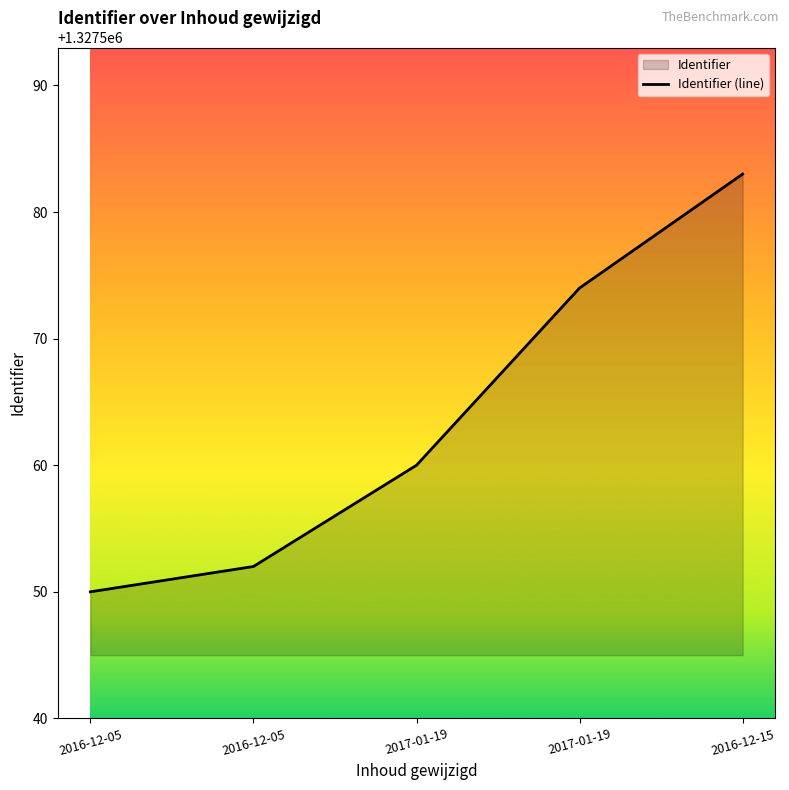

Where does the data first go above 1327560?

2017-01-19